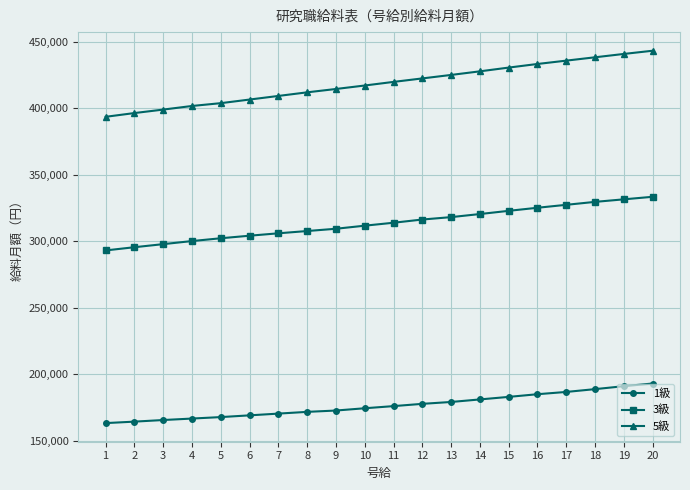

At 6, list the series in order from largest to smallest.

5級, 3級, 1級